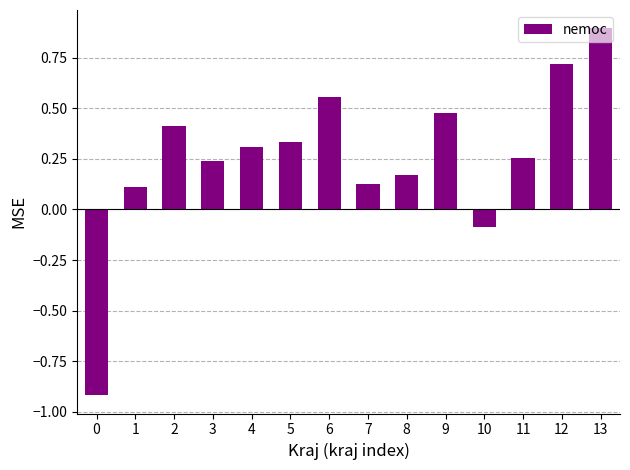

What is the sum of the values at 4 and 1?

0.4